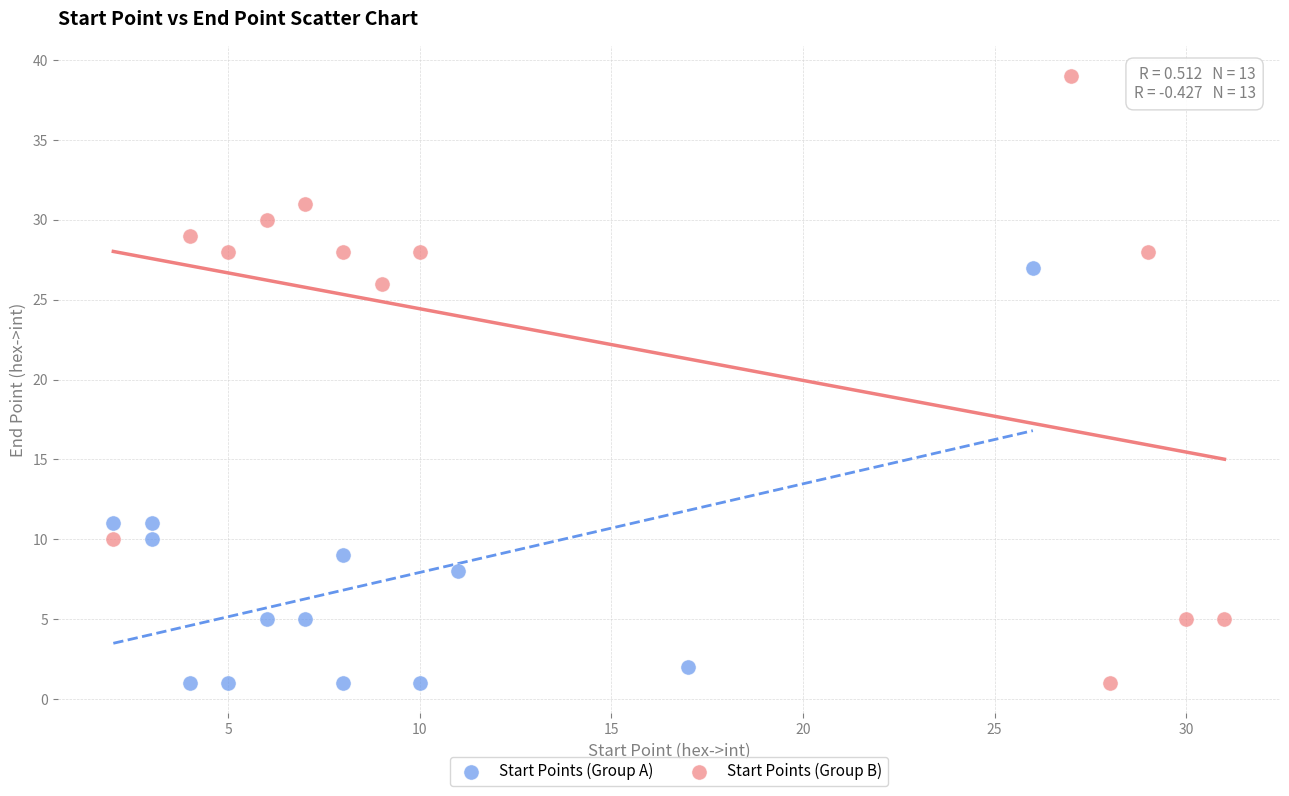

Which series has the largest Y range (max minus min)?

Start Points (Group B)